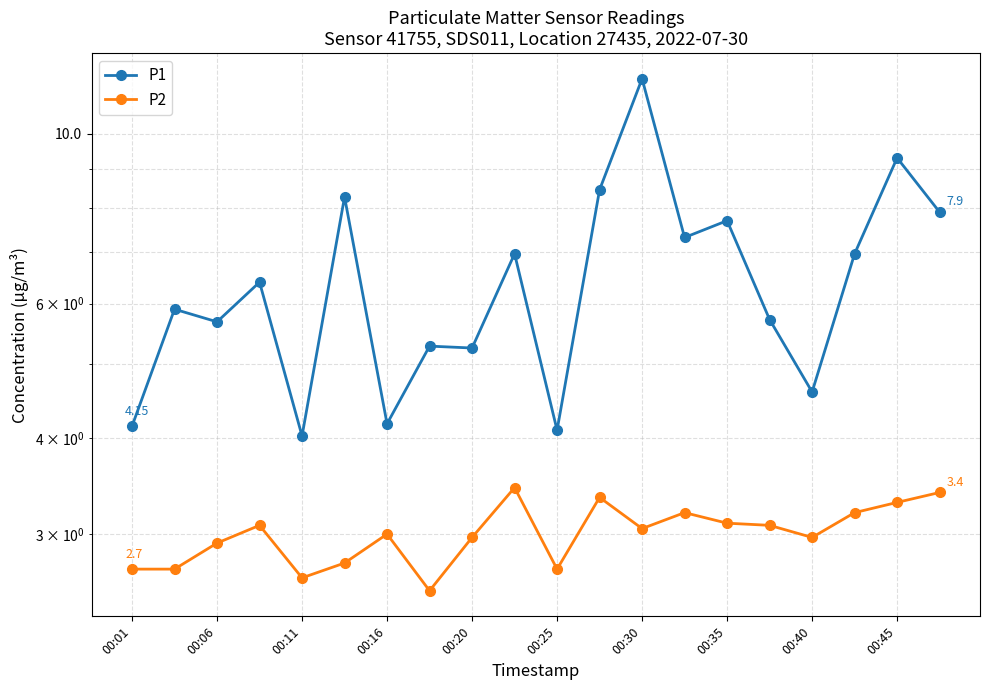

True or false: P2 and P1 intersect in this chart.

False